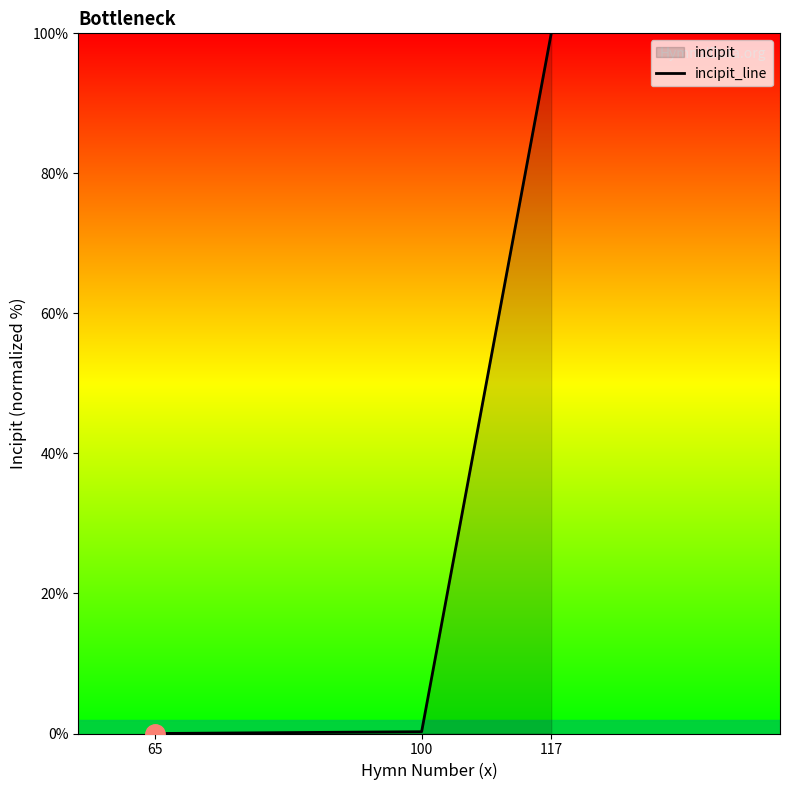

How many lines are shown in the chart?

1